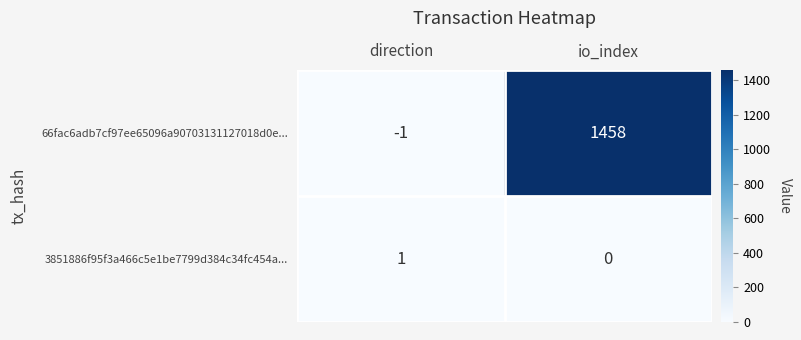

Is it true that 66fac6adb7cf97ee65096a90703131127018d0e... equals -2 at direction?

False